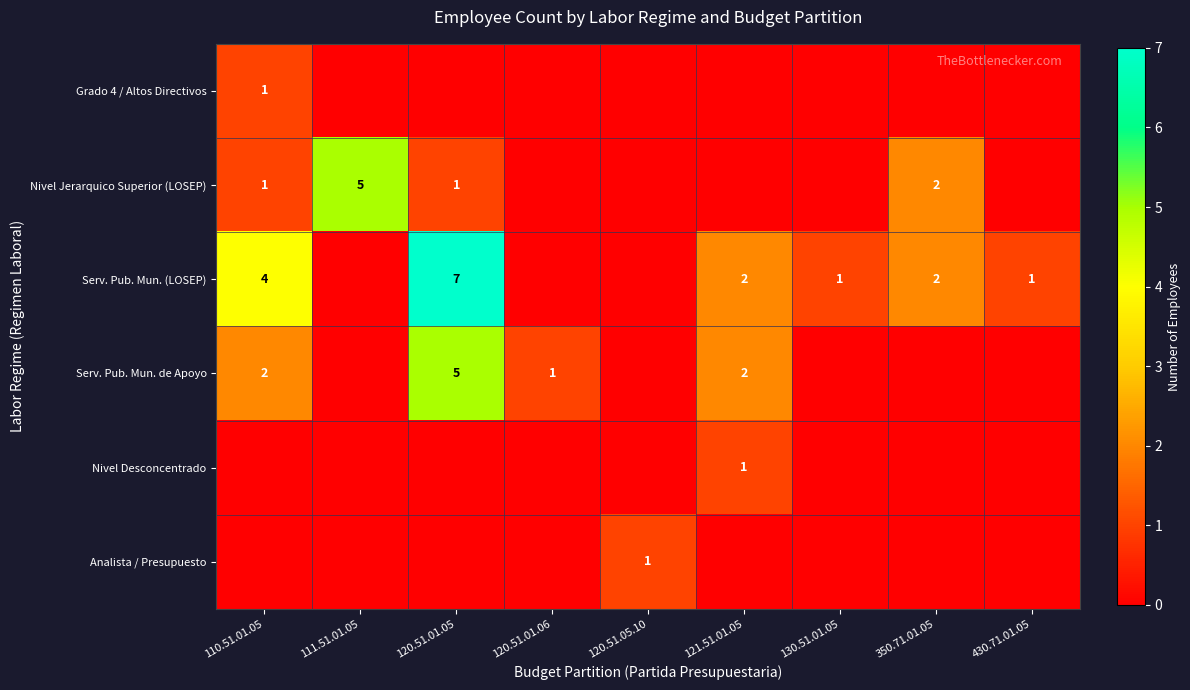

Is it true that Grado 4 / Altos Directivos equals 0 at 110.51.01.05?

False